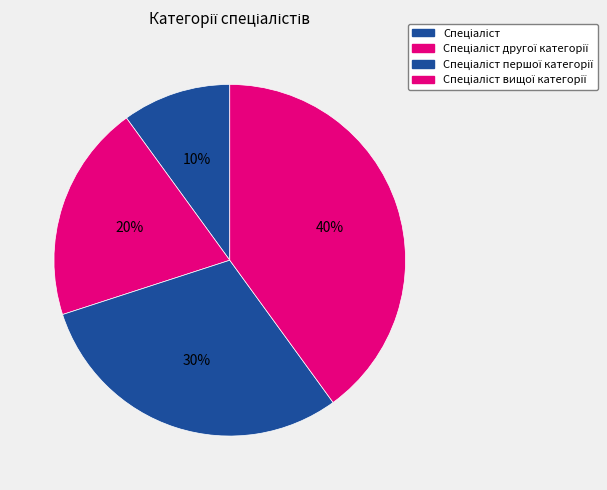

How many segments does this pie chart have?

4